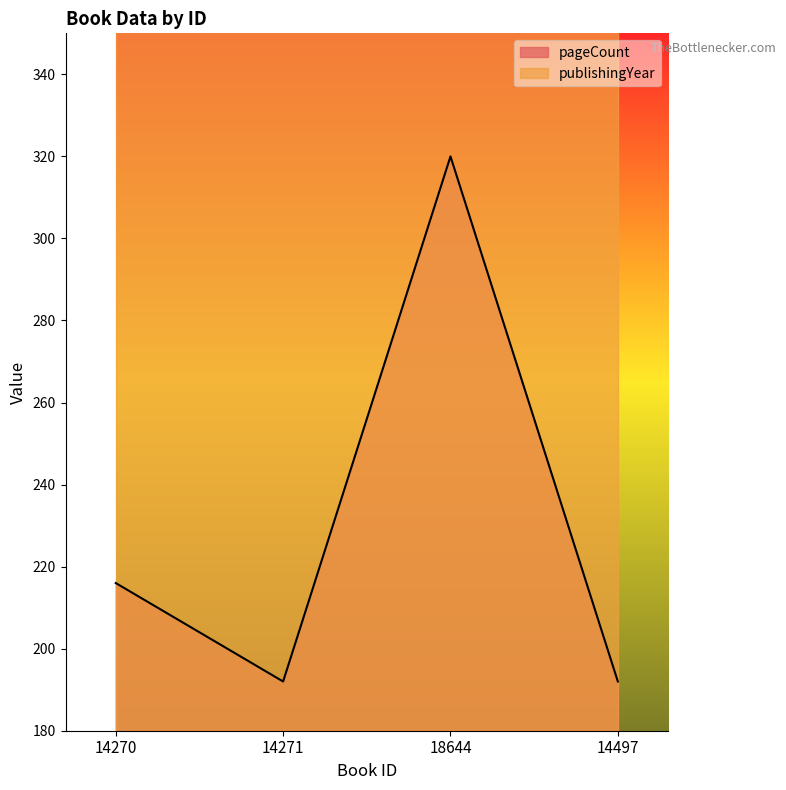

The value at 14271 is 192. True or false?

True